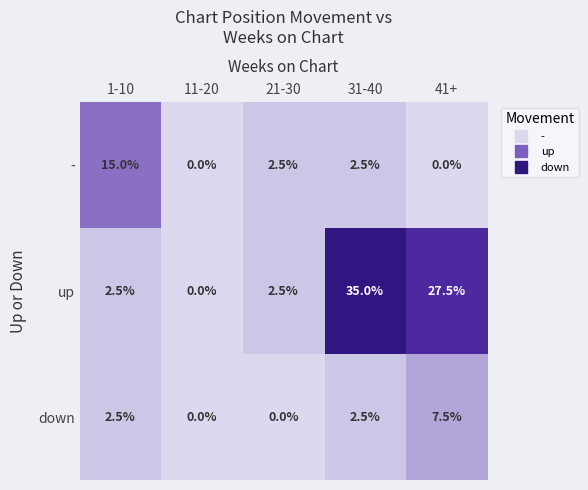

Which series has the largest range (max minus min)?

up